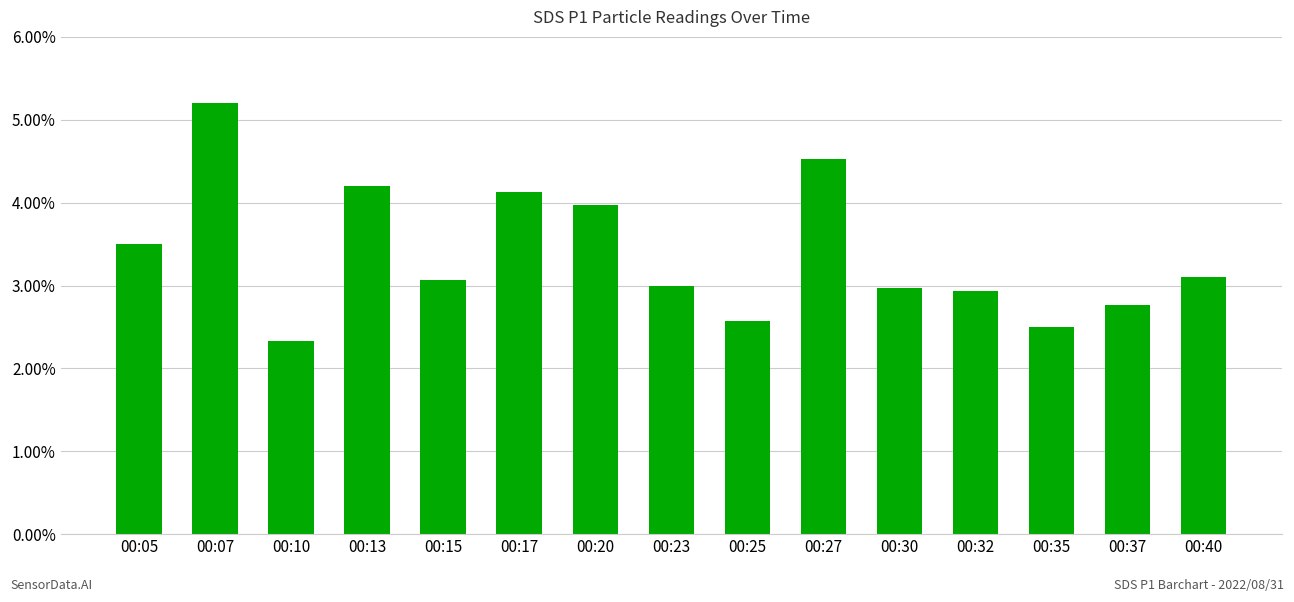

Which category has the highest value across all series?

00:07